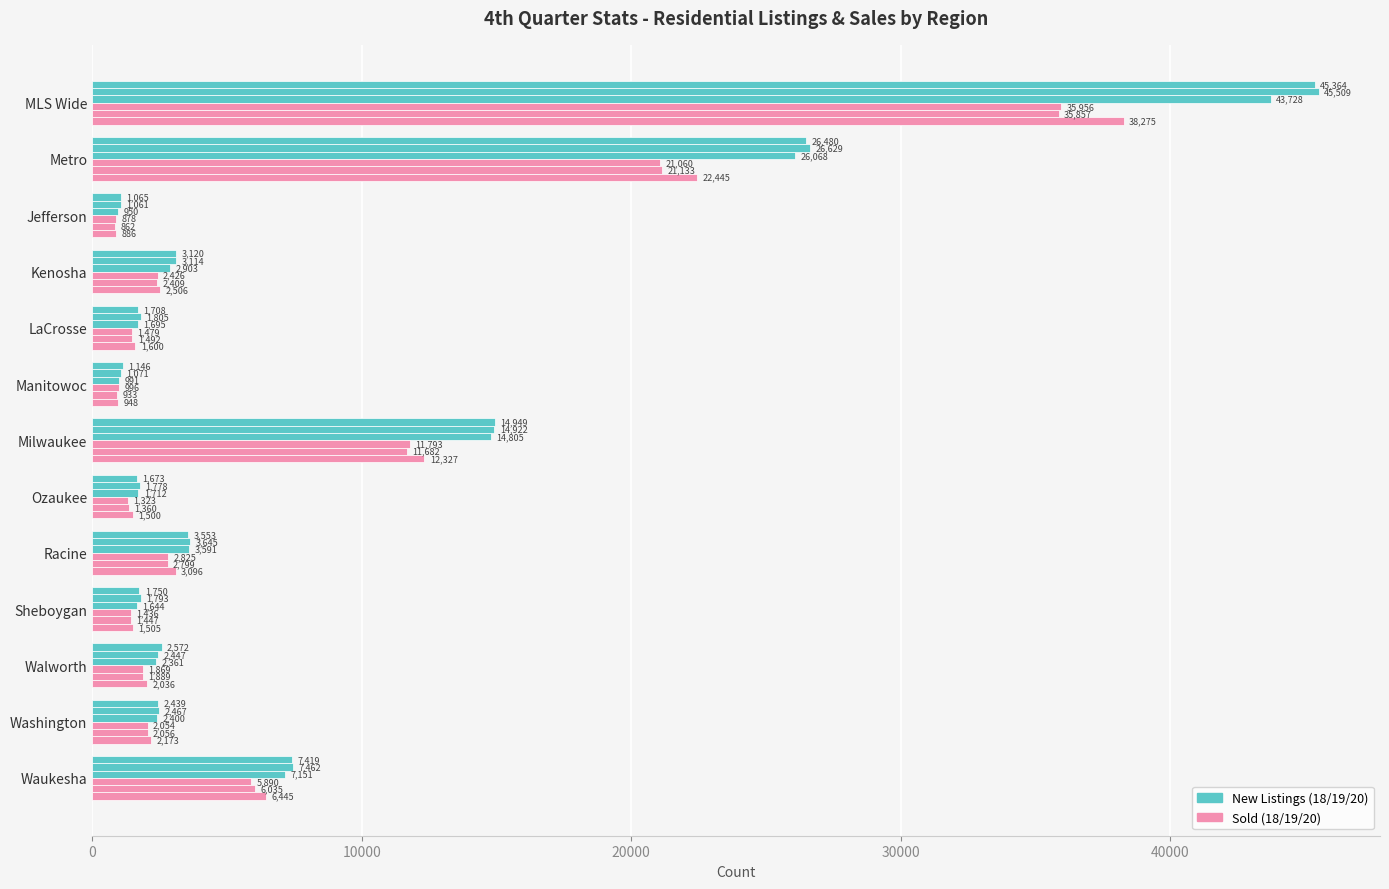

How many distinct data groups are displayed?

6